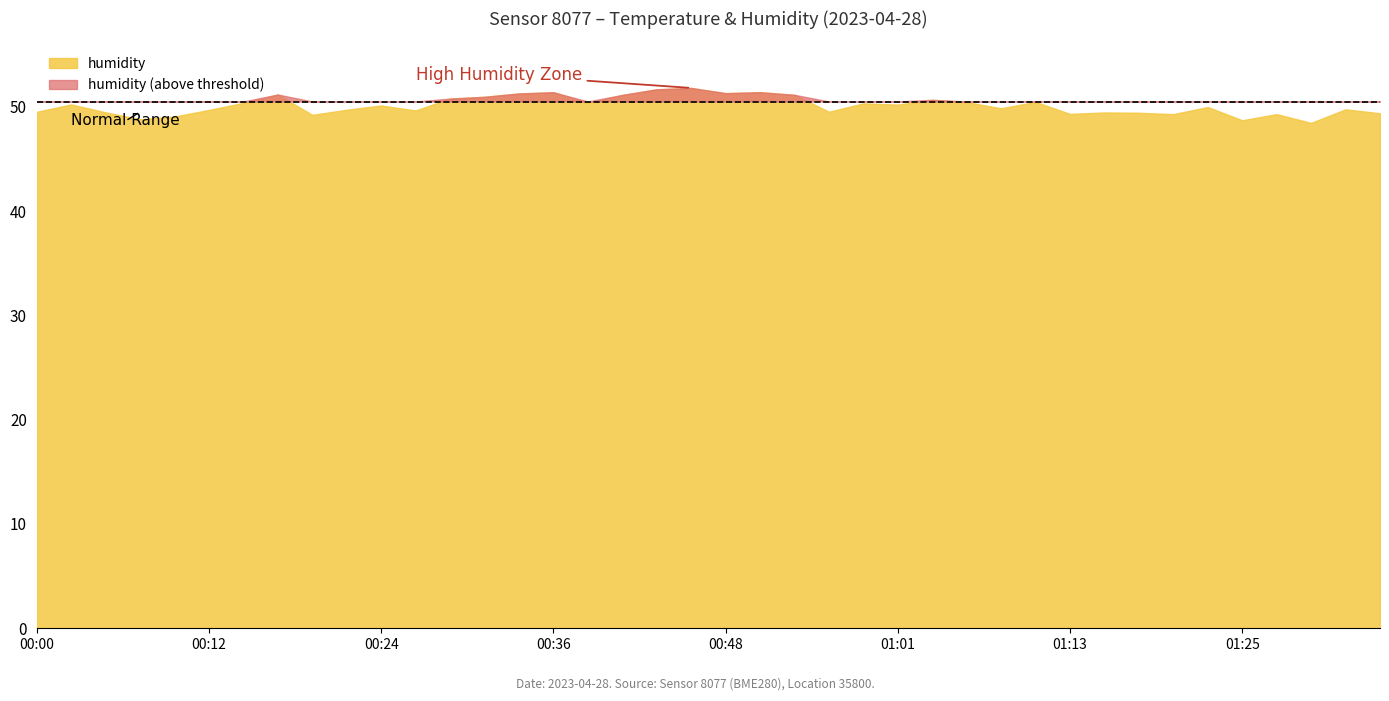

Between 00:53 and 01:30, which series saw the biggest shift?

humidity